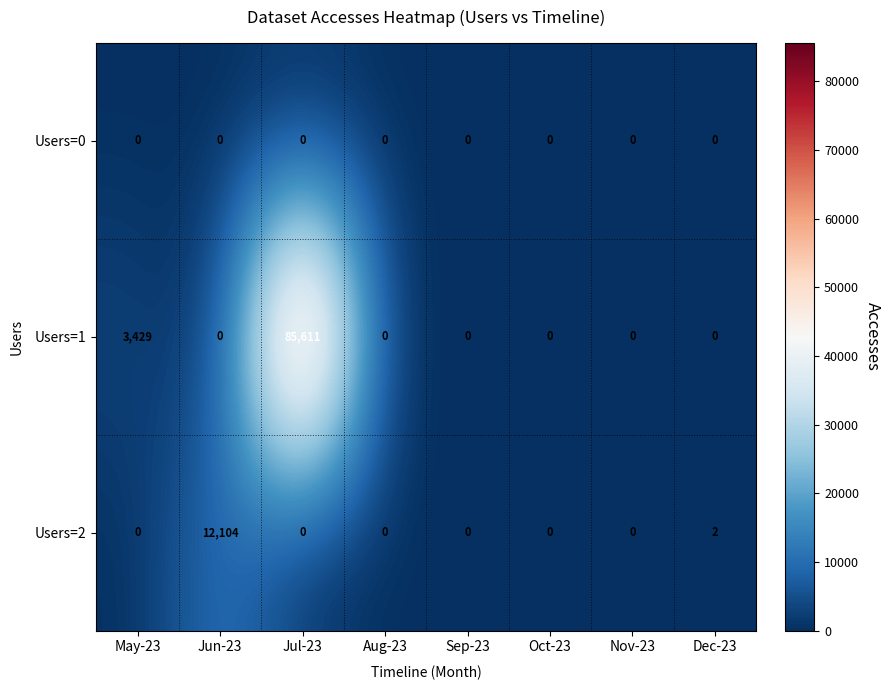

Between Jun-23 and Oct-23, which series saw the biggest shift?

Users=2